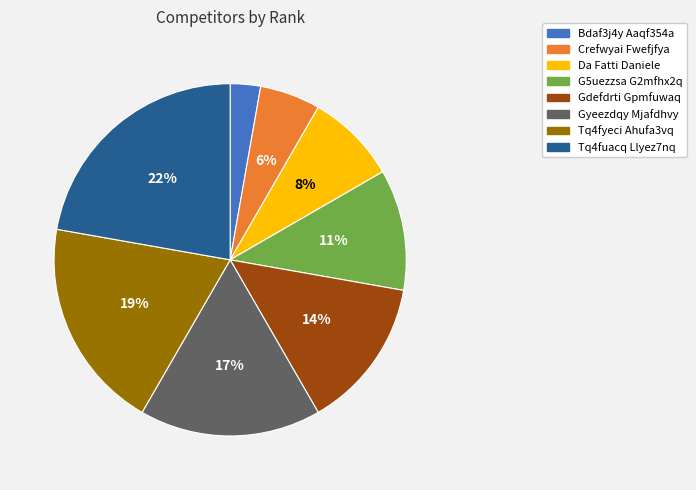

The Tq4fuacq Llyez7nq slice represents 15% of the pie. True or false?

False